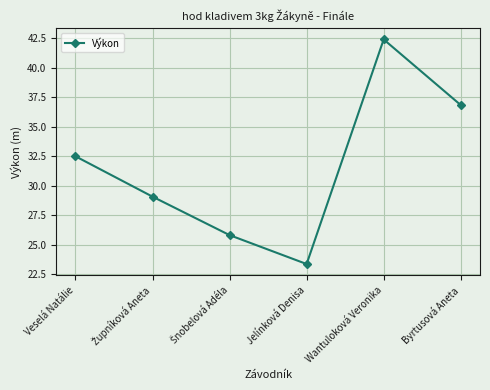

What is the average value?

31.7